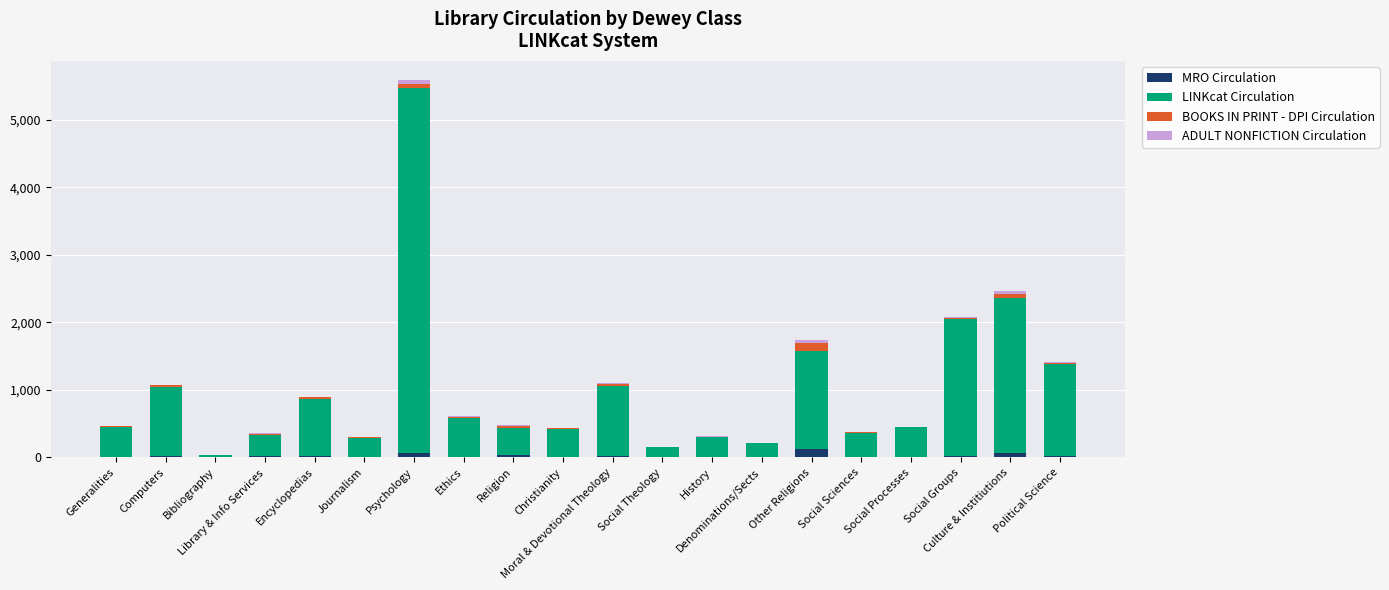

What is the maximum value for MRO Circulation?

127